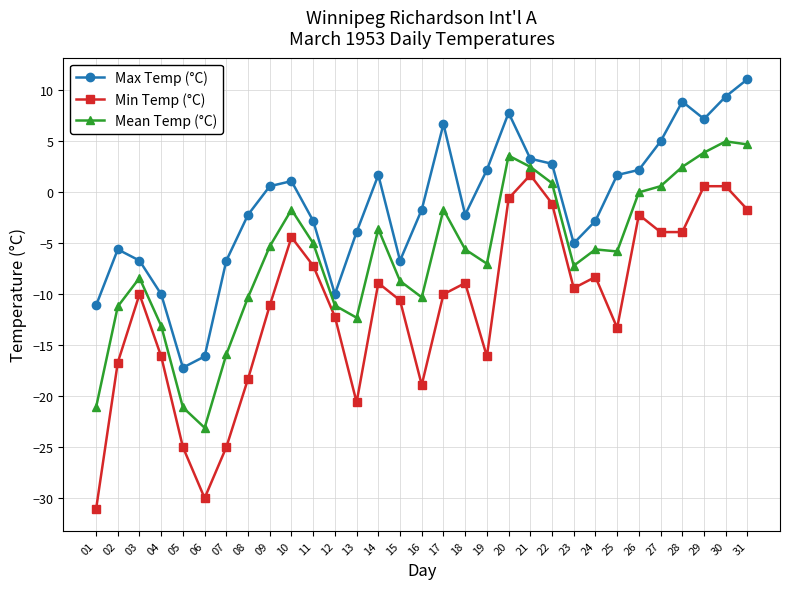

At which label is Min Temp (°C) closest to -14?

25